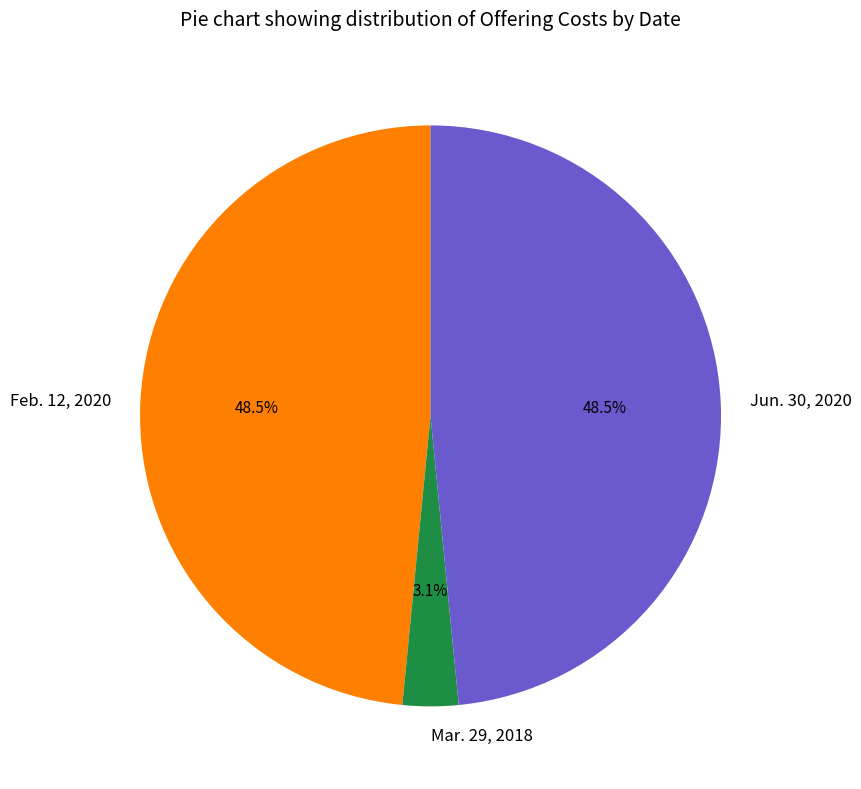

What is the ratio of the value at Feb. 12, 2020 to the value at Jun. 30, 2020?

1.0